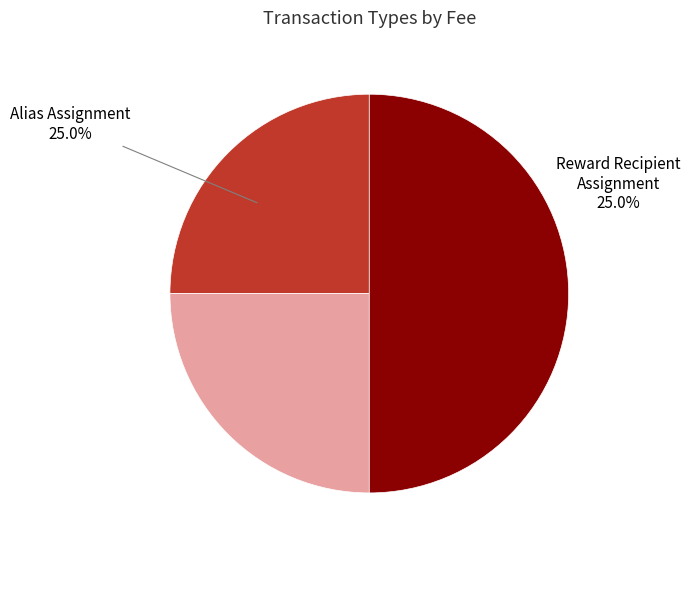

To the nearest percent, what is the combined percentage of Ordinary Payment and Reward Recipient Assignment?

75%